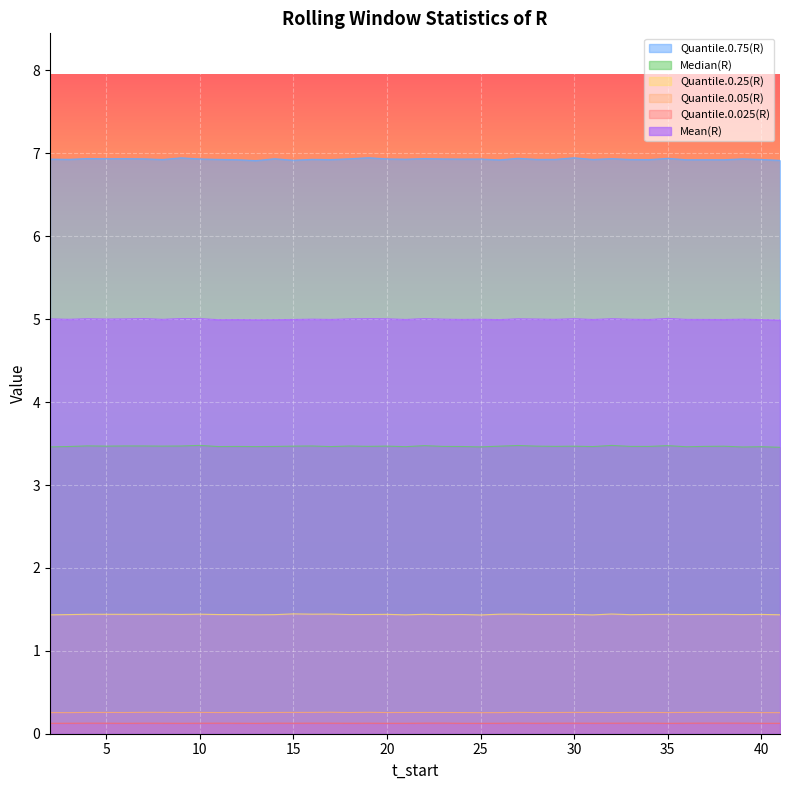

True or false: Quantile.0.025(R) and Quantile.0.25(R) intersect in this chart.

False